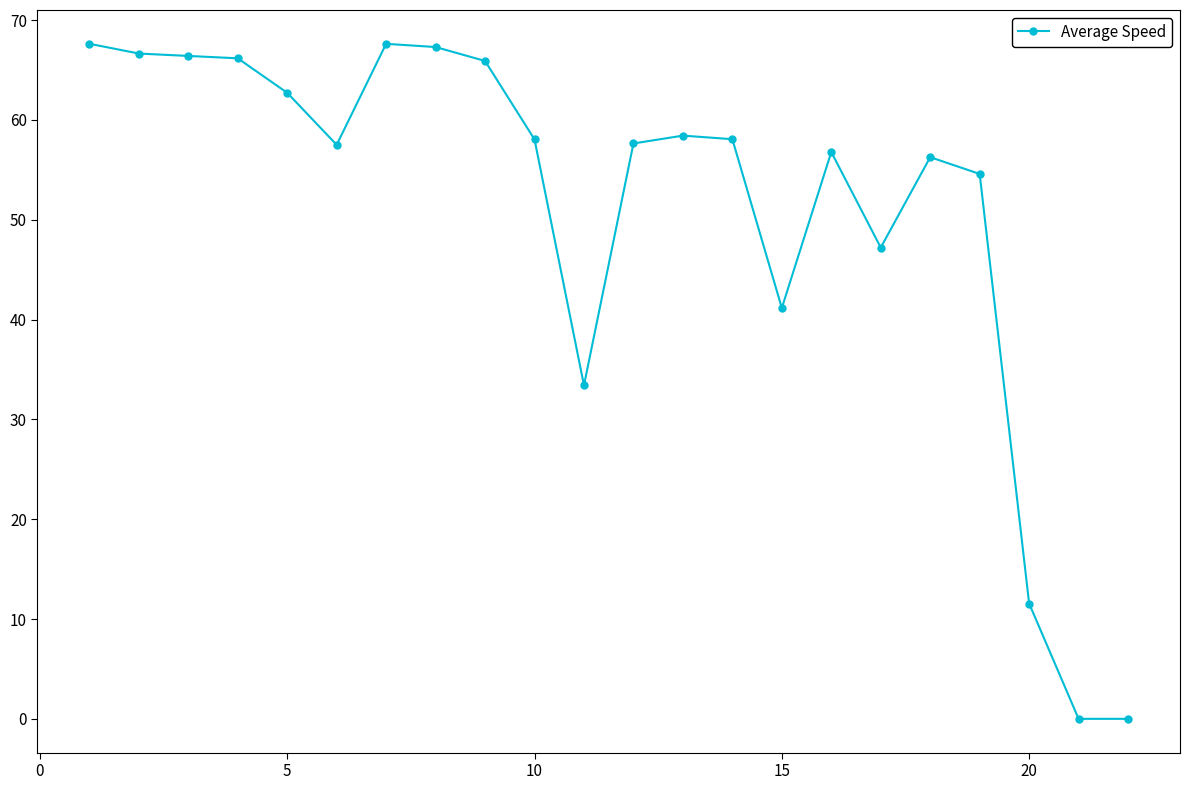

What is the average value?

51.0